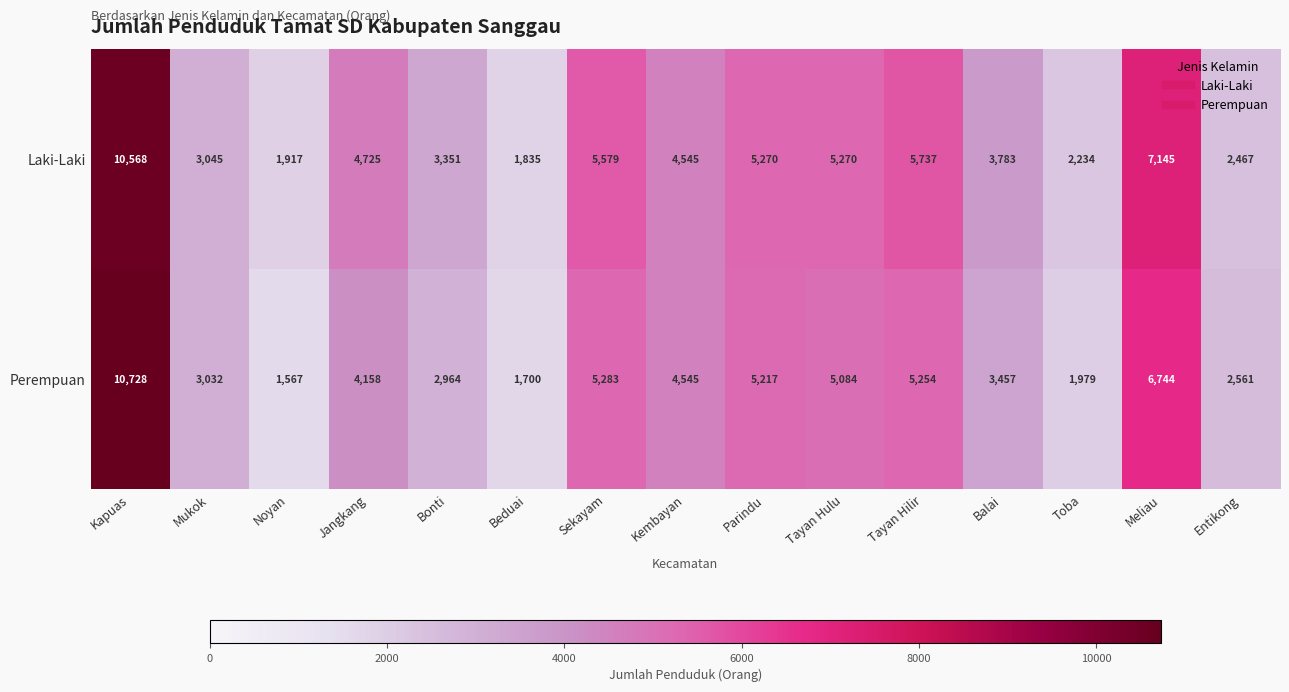

What is the difference between the highest and lowest values at Tayan Hulu?

186